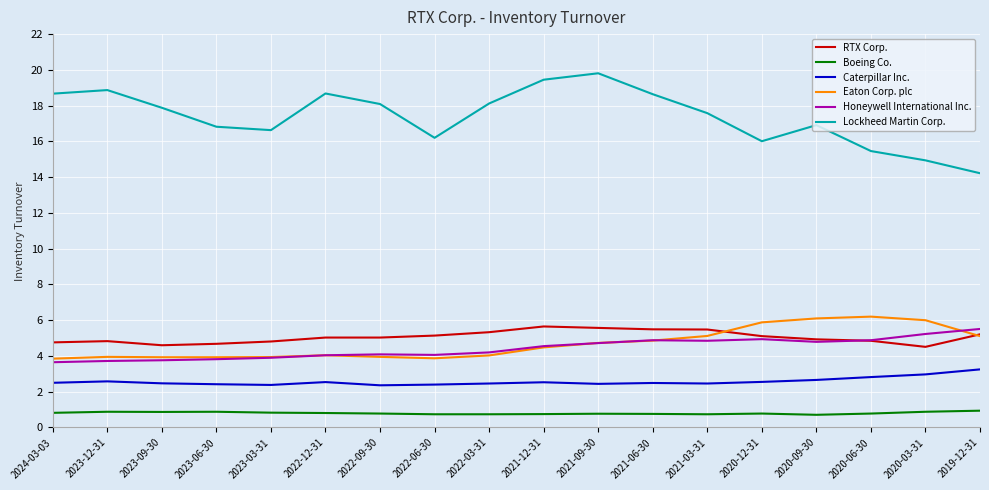

What is the difference between the Eaton Corp. plc values at 2023-09-30 and 2022-03-31?

0.1